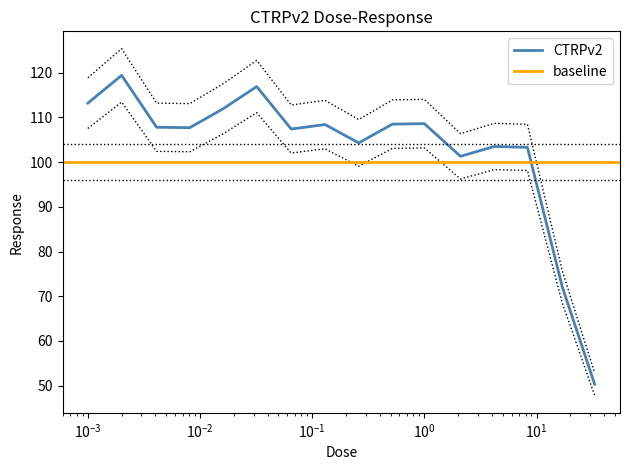

The value at 0.002 is 46.4. True or false?

False